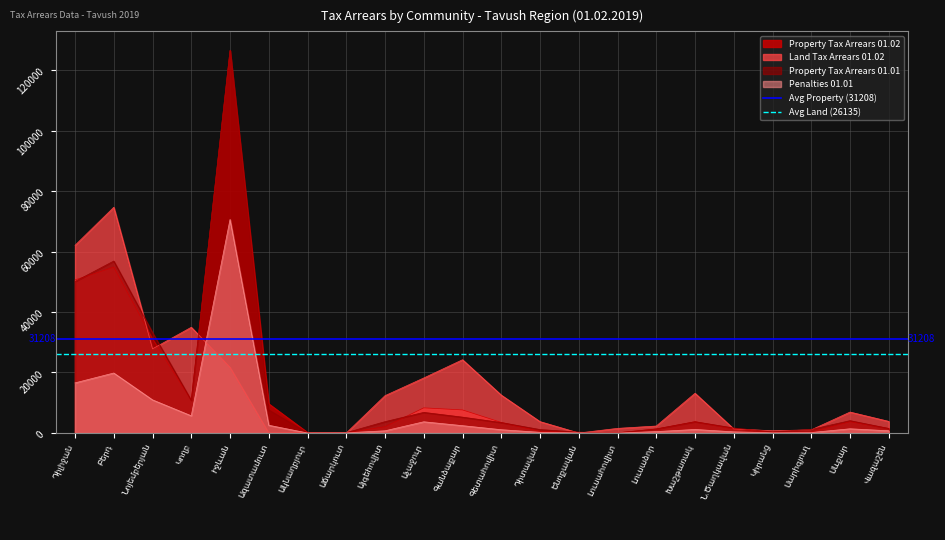

What is the label of the 1st point from the right?

Բերդ